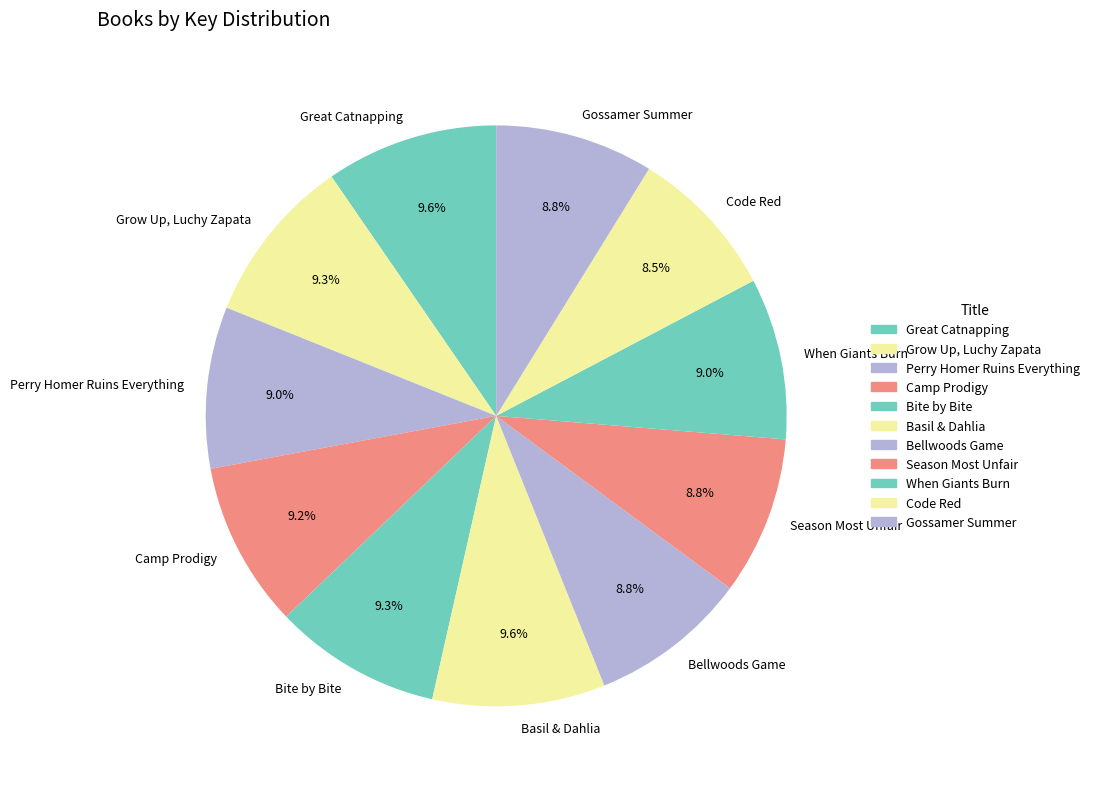

To the nearest percent, what portion does Bite by Bite represent?

9%